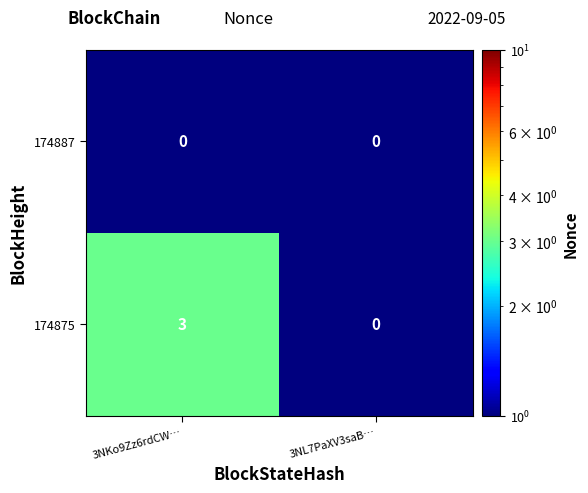

True or false: 174875 has a value of 3 at 3NKo9Zz6rdCW….

True